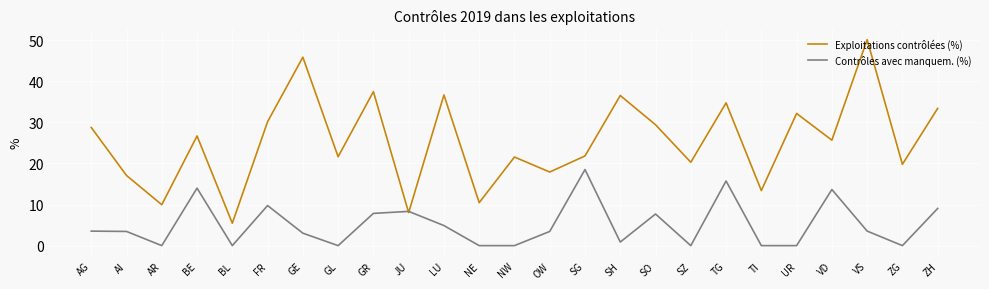

Which series changed the most between AG and ZH?

Contrôles avec manquem. (%)